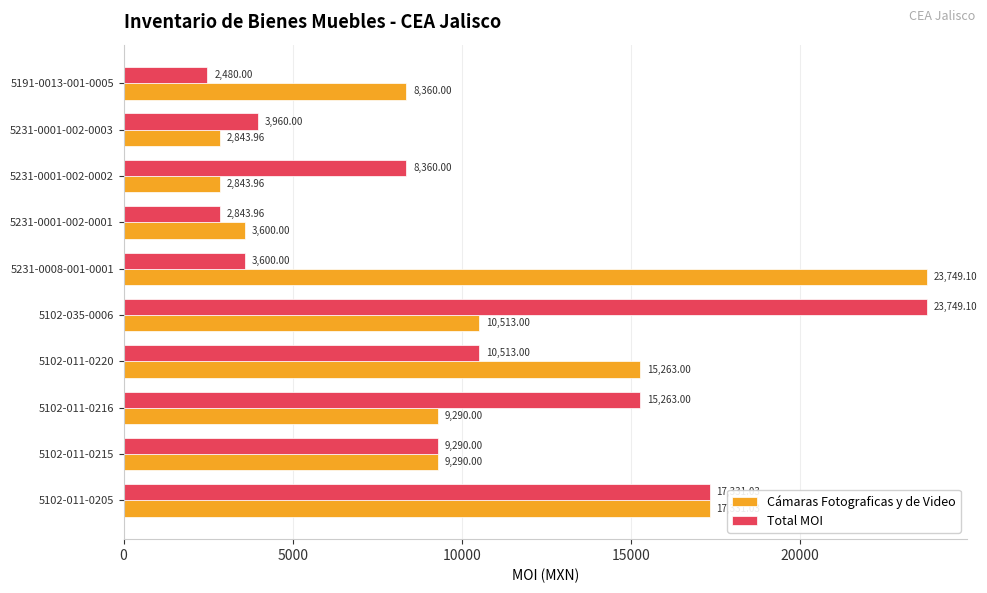

What is the sum of all Cámaras Fotograficas y de Video values?

103084.1